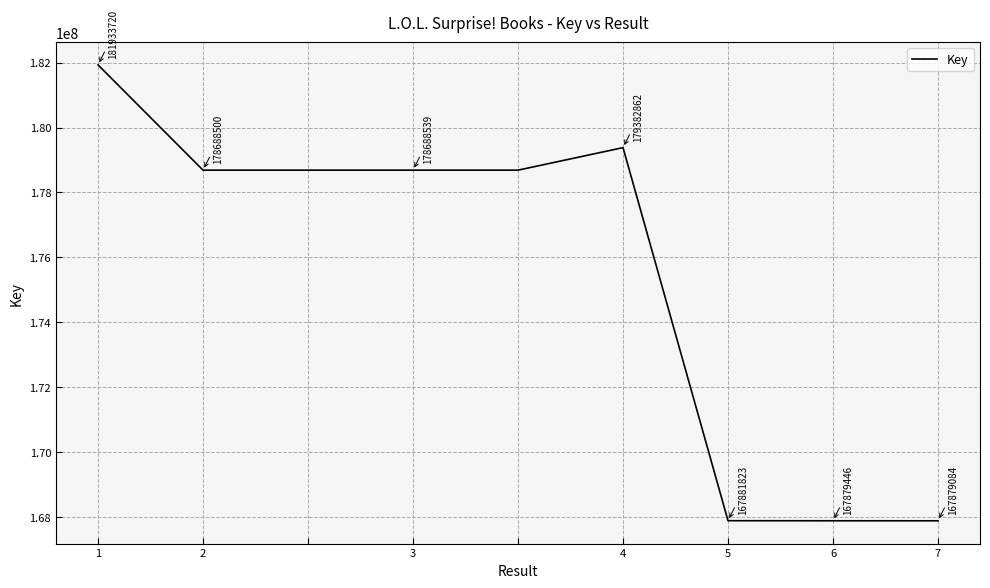

What is the minimum value shown in the chart?

167879084